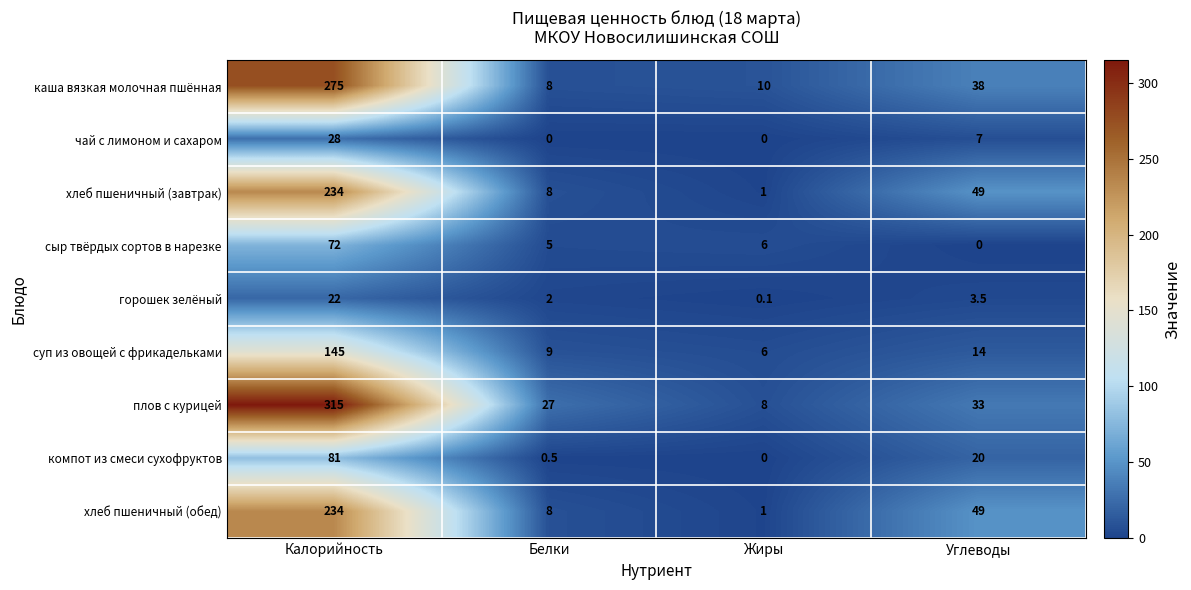

What is the approximate value of плов с курицей at Жиры?

8.0